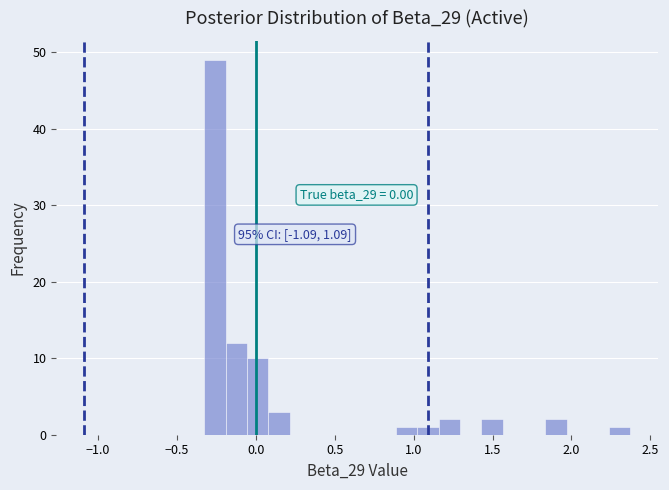

Around what value on the x-axis is the tallest bar? Give the approximate position of its centre, as read against the axis.

-0.25